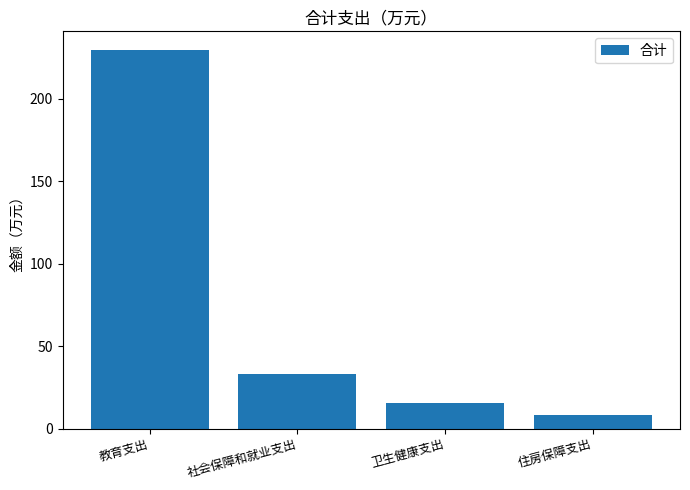

List the labels in order of value, smallest first.

住房保障支出, 卫生健康支出, 社会保障和就业支出, 教育支出